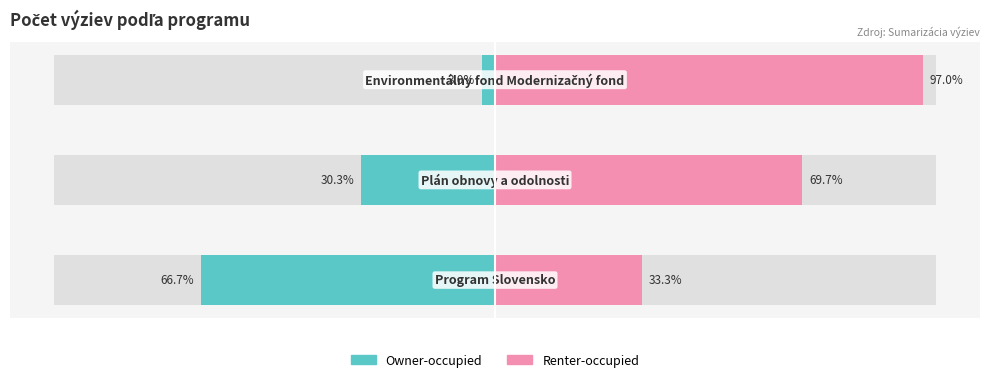

How many values in the Renter-occupied series are below 69?

1